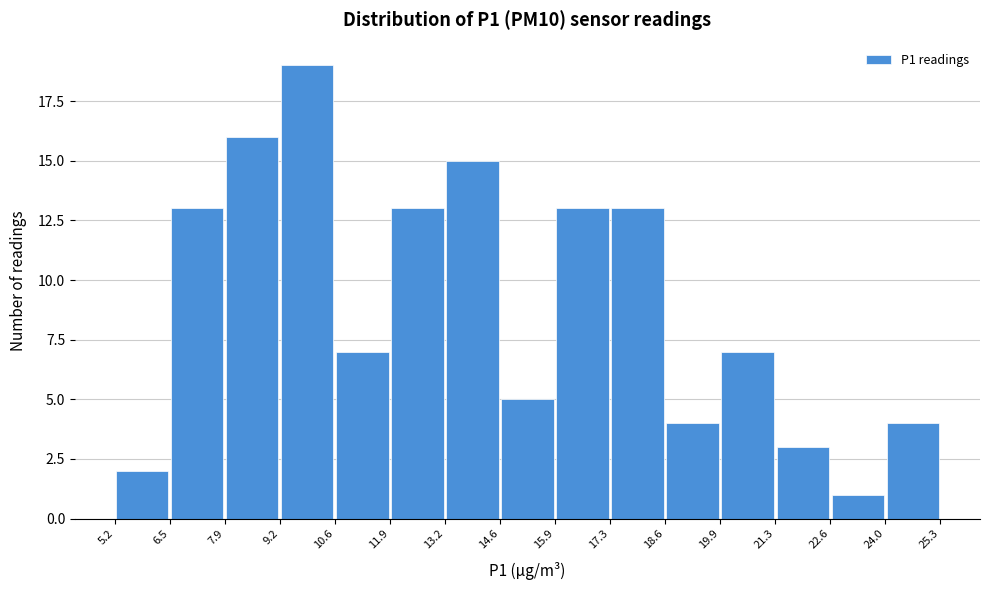

What is the height of the bar covering 22.6 to 24.0 on the x-axis? The values are not printed on the chart, so give them approximately, as read against the axis.

1